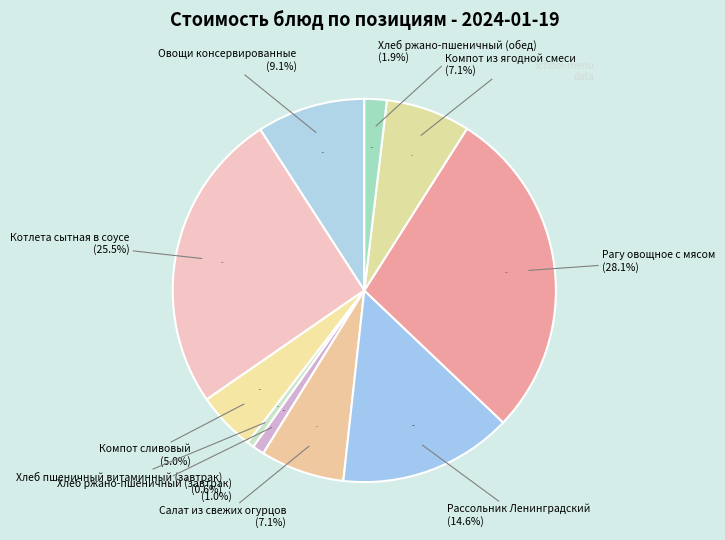

Count the number of slices in the pie.

10